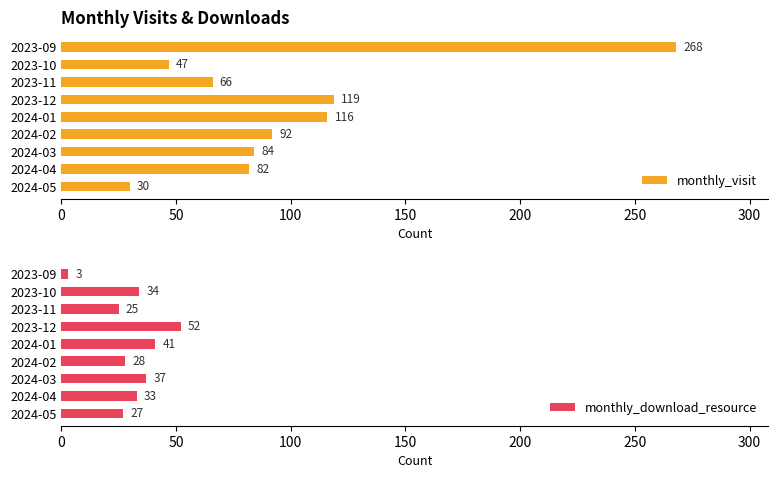

How many values in the monthly_visit series are below 84?

4